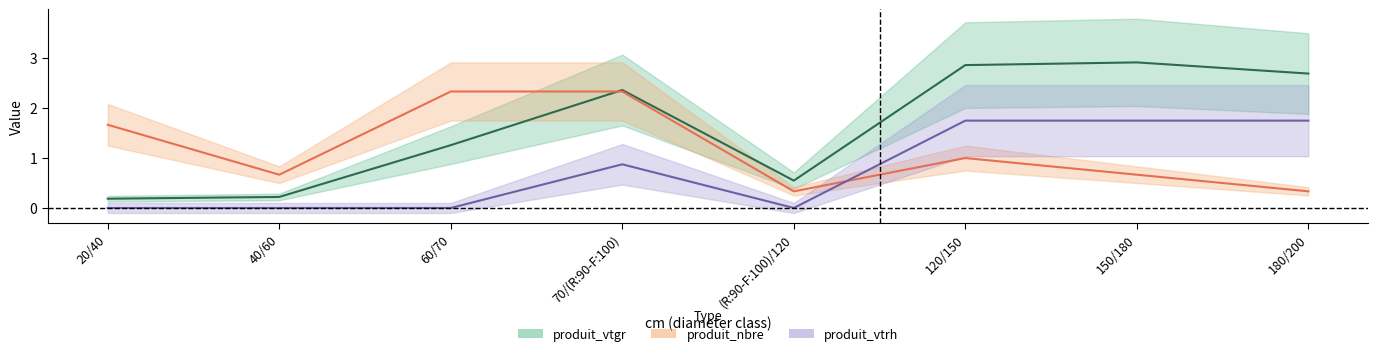

Rank the series by their average value, from highest to lowest.

produit_vtgr, produit_nbre, produit_vtrh